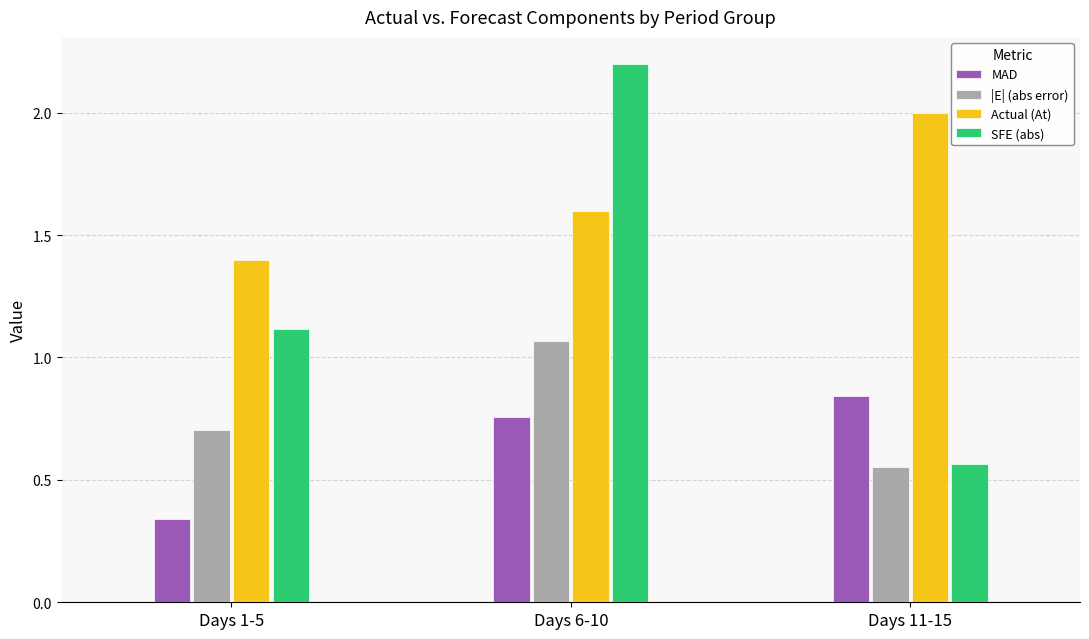

Are the bars horizontal?

No